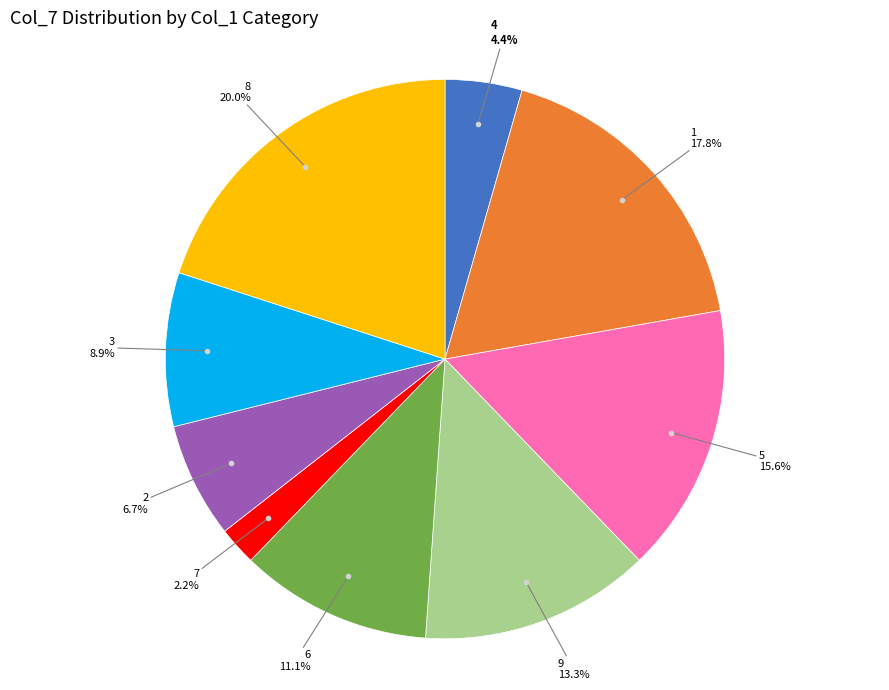

Is there any slice that represents more than half of the pie?

No